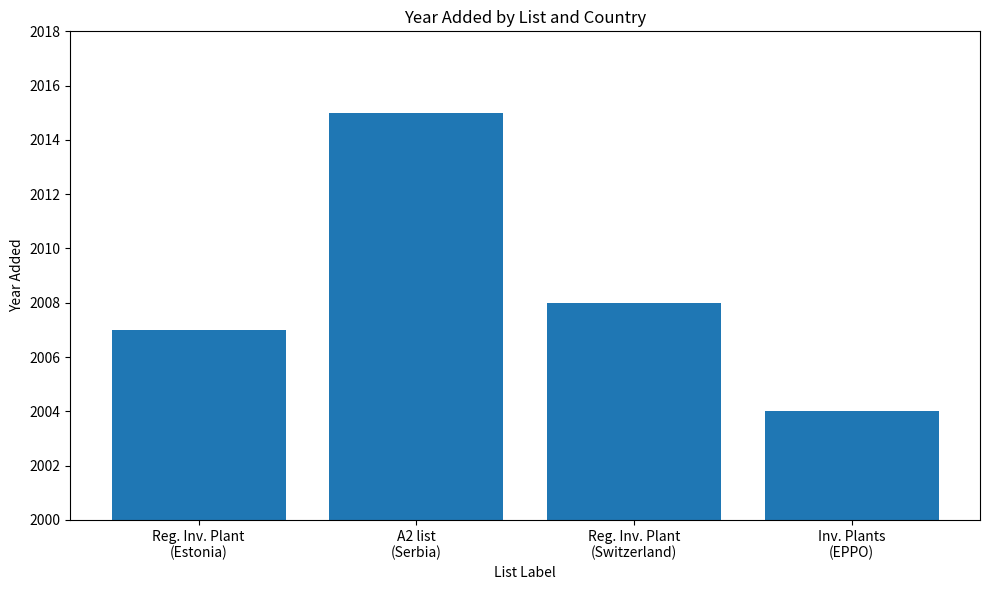

What is the label of the 2nd bar from the left?

A2 list
(Serbia)